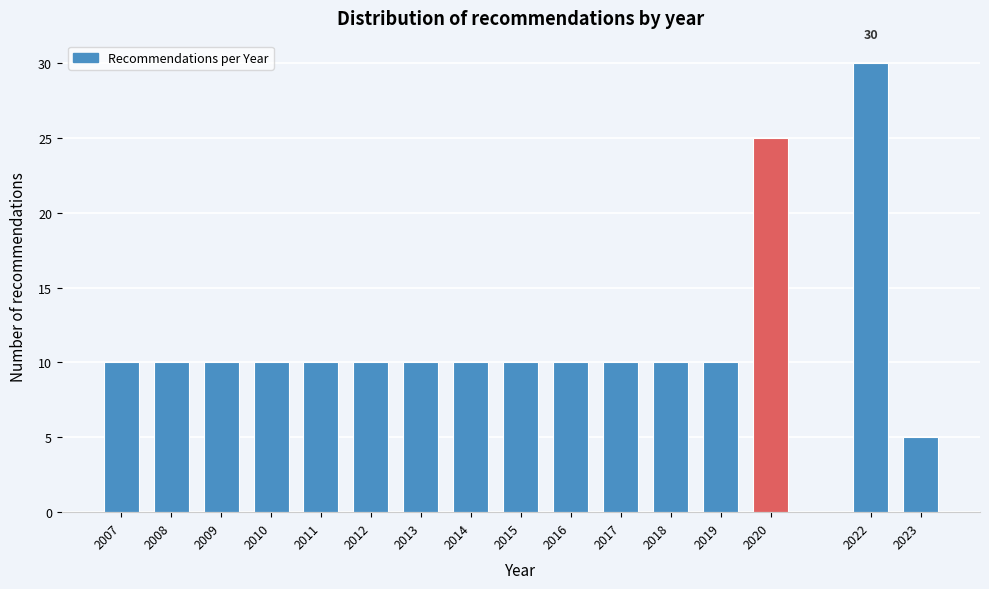

Reading right to left, extract all data points from this chart.

2023=5	2022=30	2020=25	2019=10	2018=10	2017=10	2016=10	2015=10	2014=10	2013=10	2012=10	2011=10	2010=10	2009=10	2008=10	2007=10